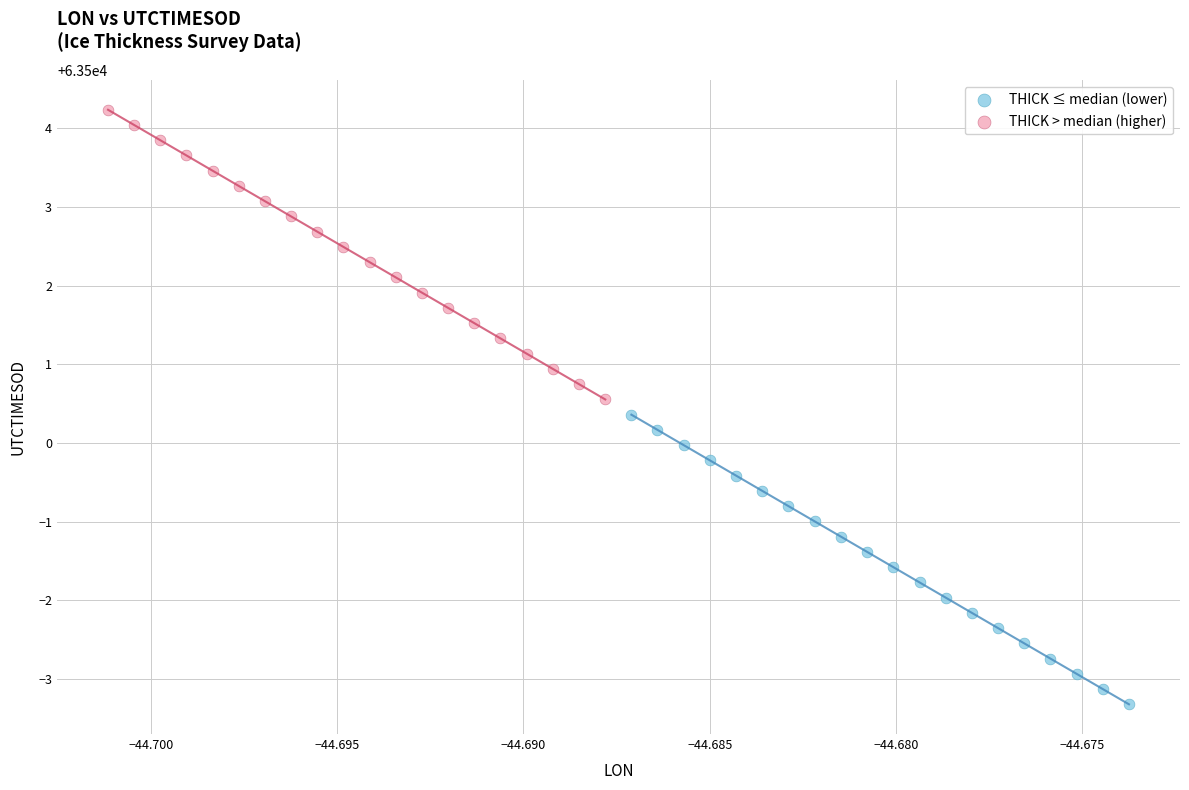

Which series contains the lowest Y value?

THICK ≤ median (lower)